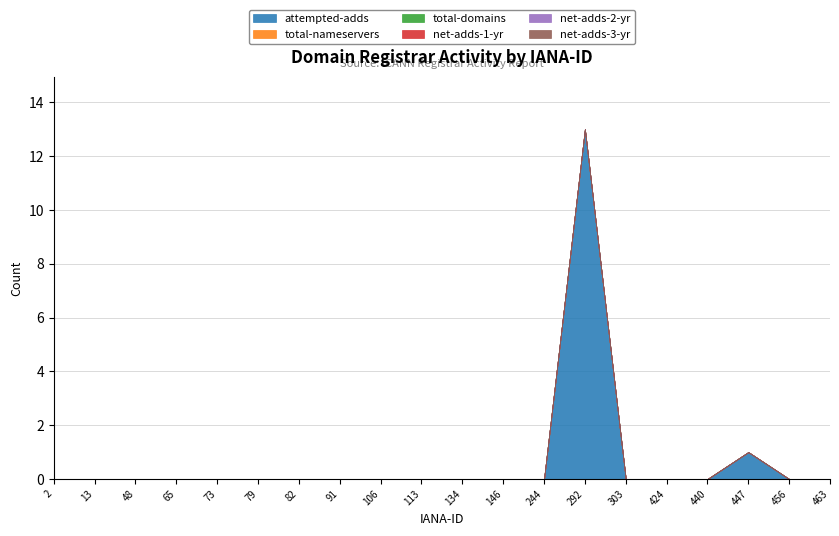

Which series has the largest total across all categories?

attempted-adds